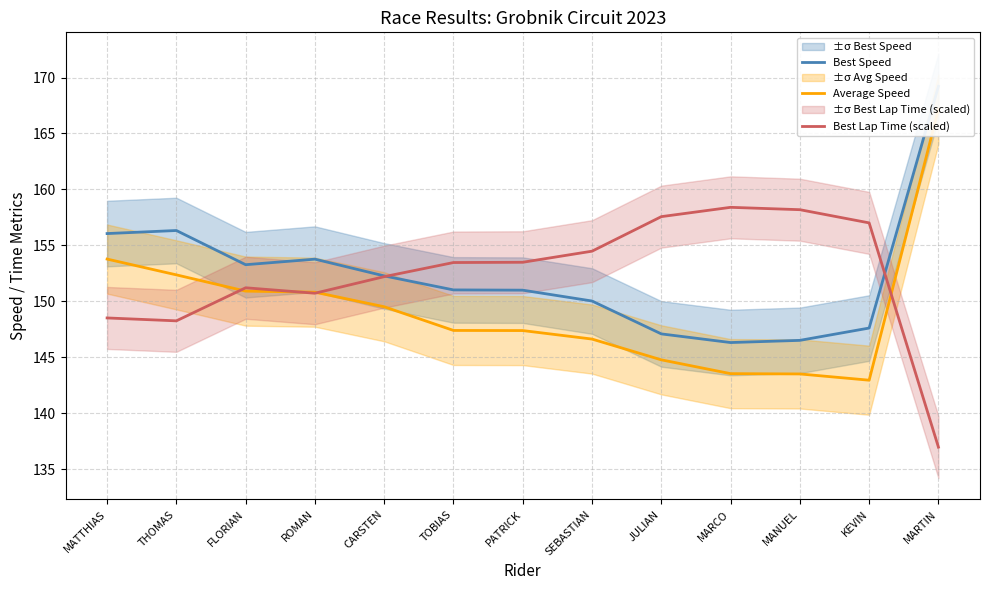

At which label is Average Speed closest to 155?

MATTHIAS